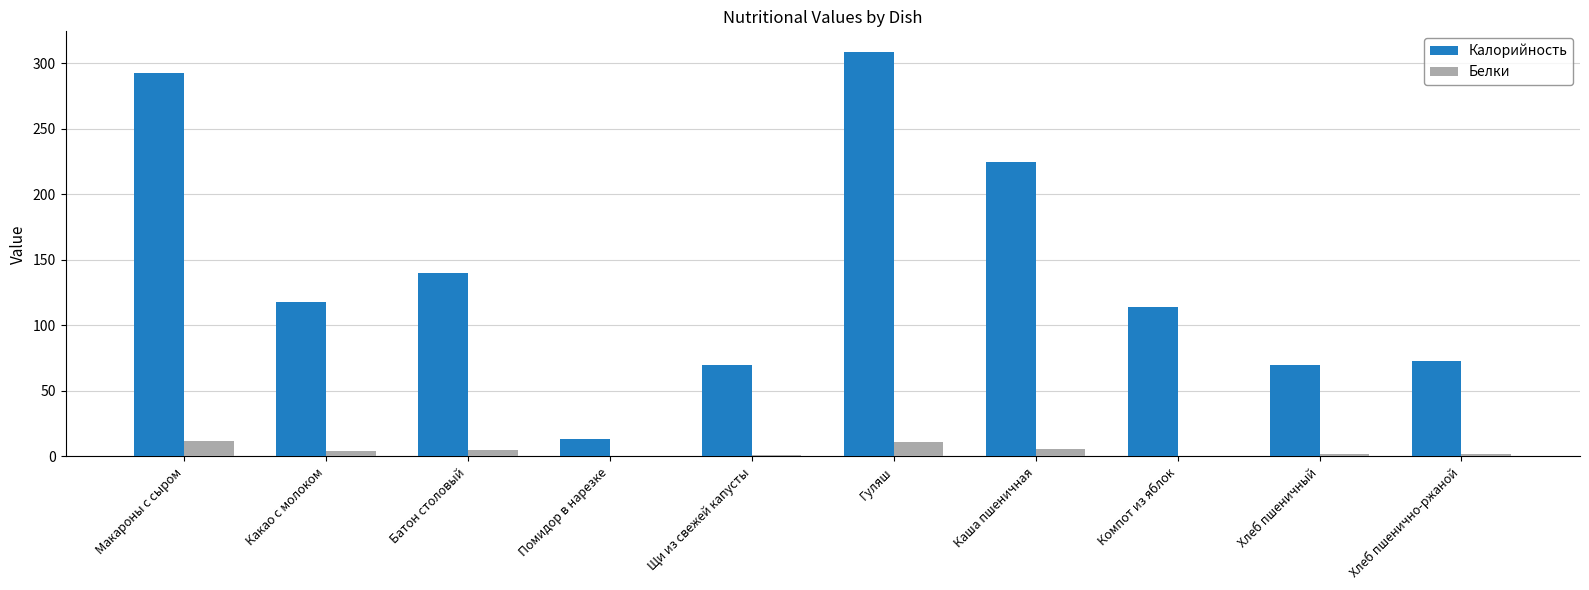

What is the sum of the Калорийность values at Макароны с сыром and Помидор в нарезке?

306